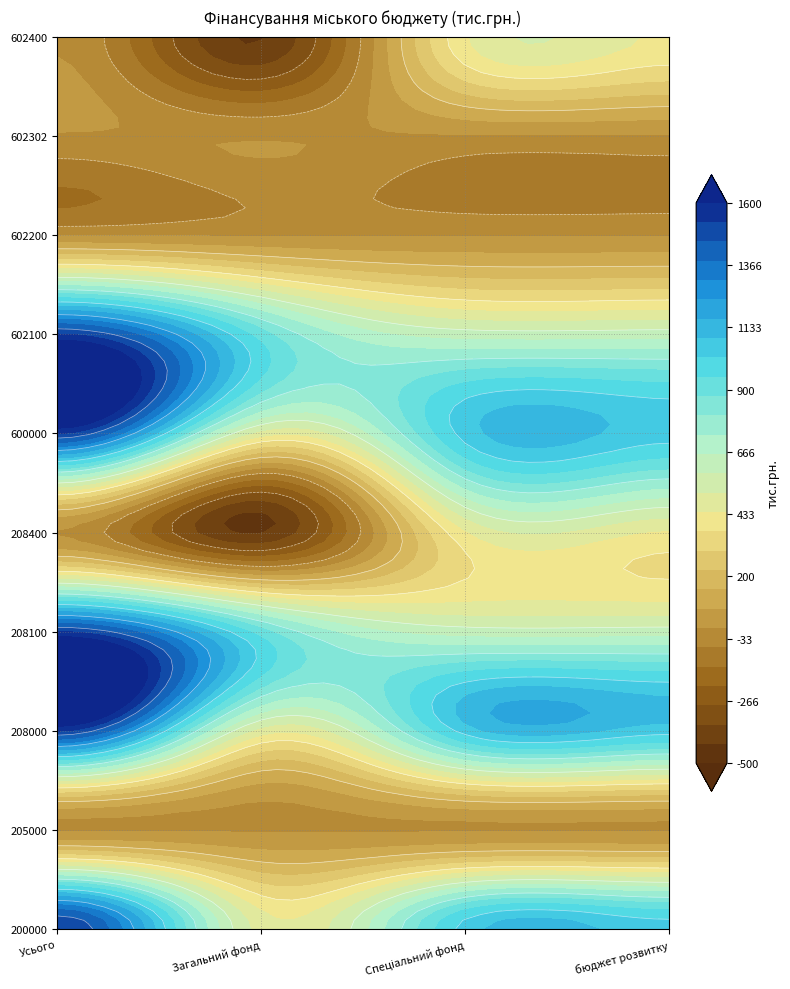

Between Усього and Загальний фонд, which is larger?

Усього